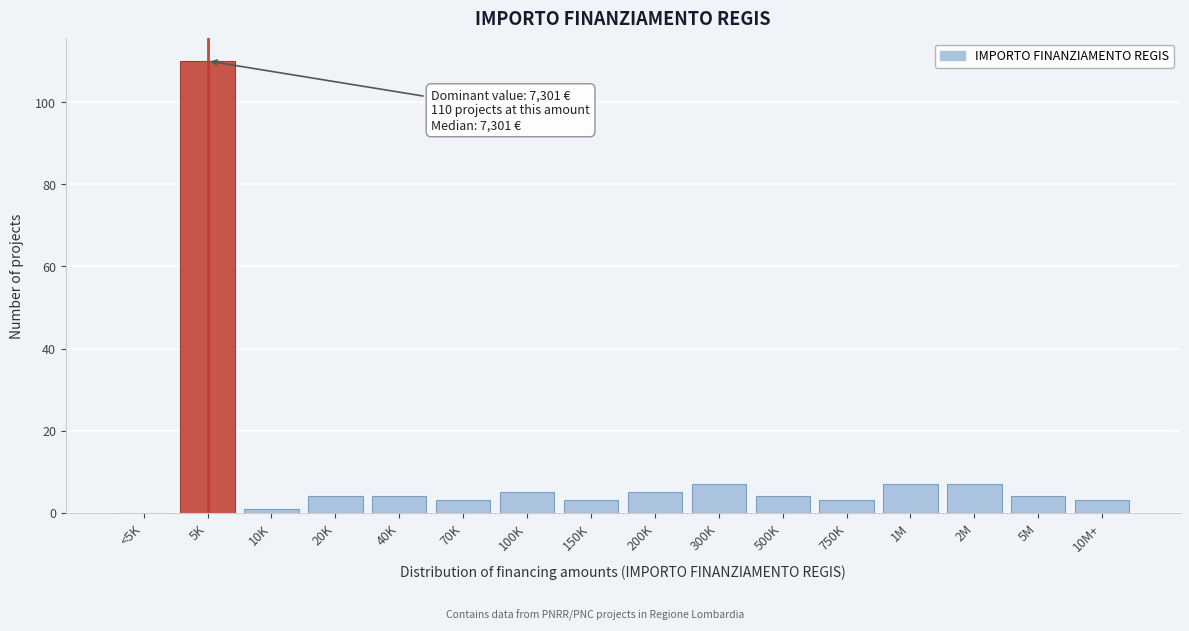

What is the greatest value displayed?

110